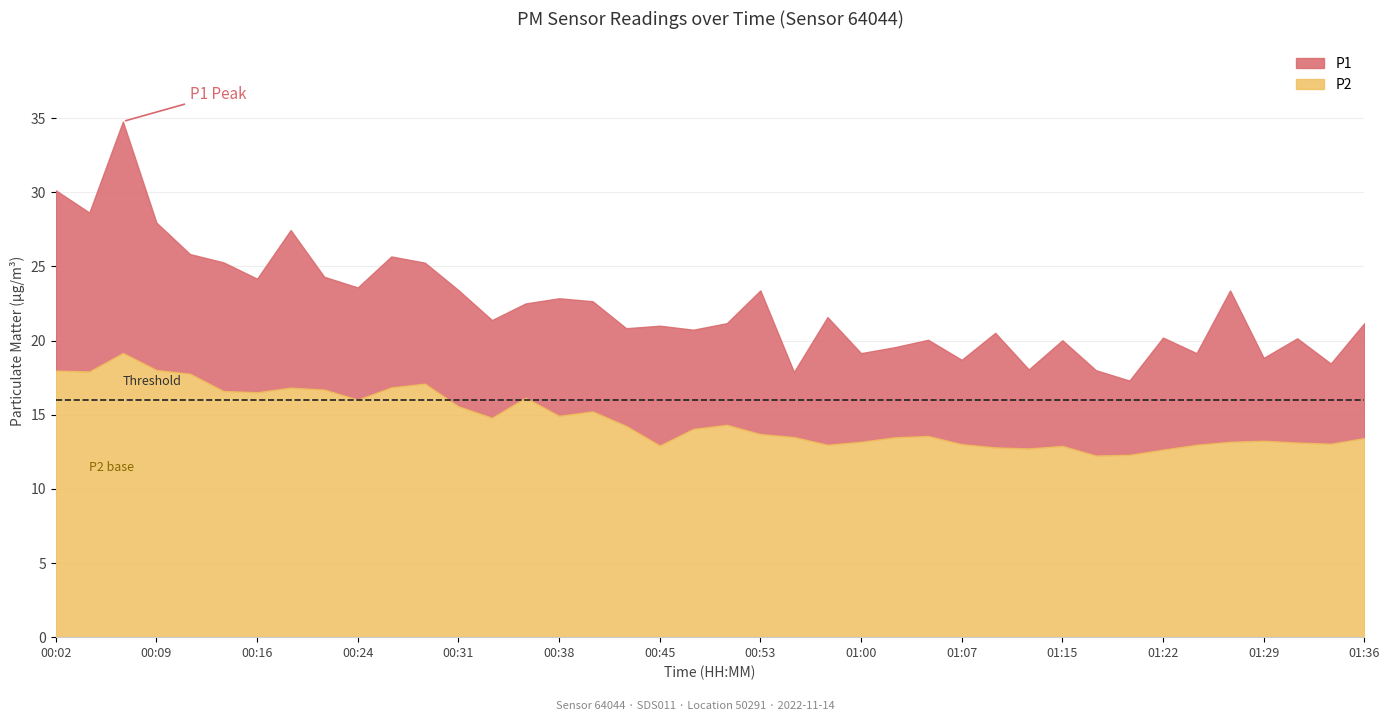

What is the label of the 31st point from the right?

00:24